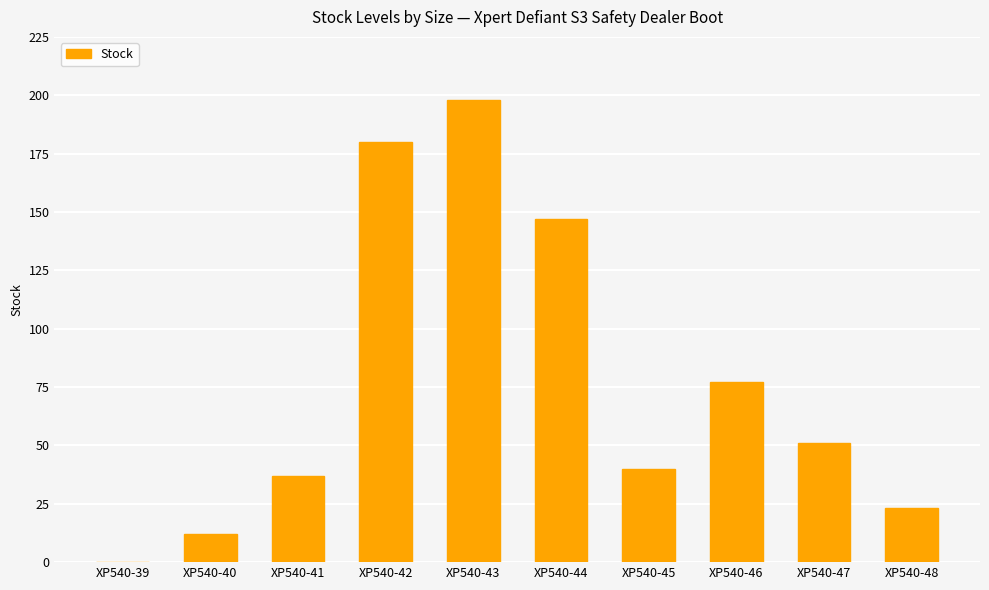

At which category does the chart reach its peak across all series?

XP540-43